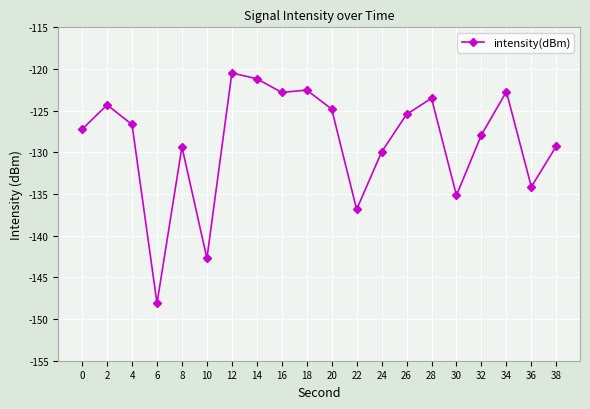

What is the value of the 9th point from the left?

-122.8